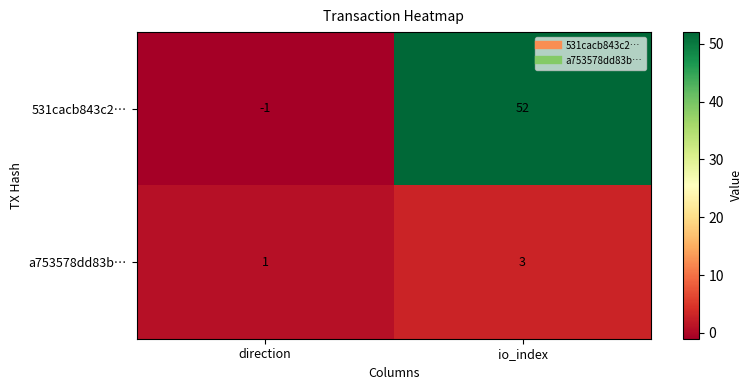

The value of a753578dd83b… at direction is 1. True or false?

True